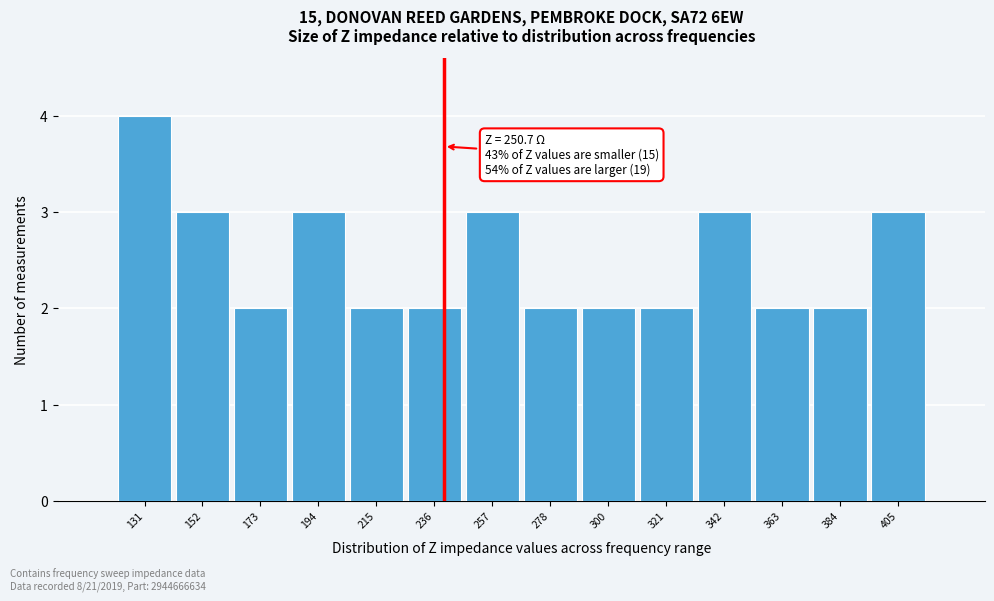

Reading left to right, transcribe all the data shown in this chart.

4	3	2	3	2	2	3	2	2	2	3	2	2	3